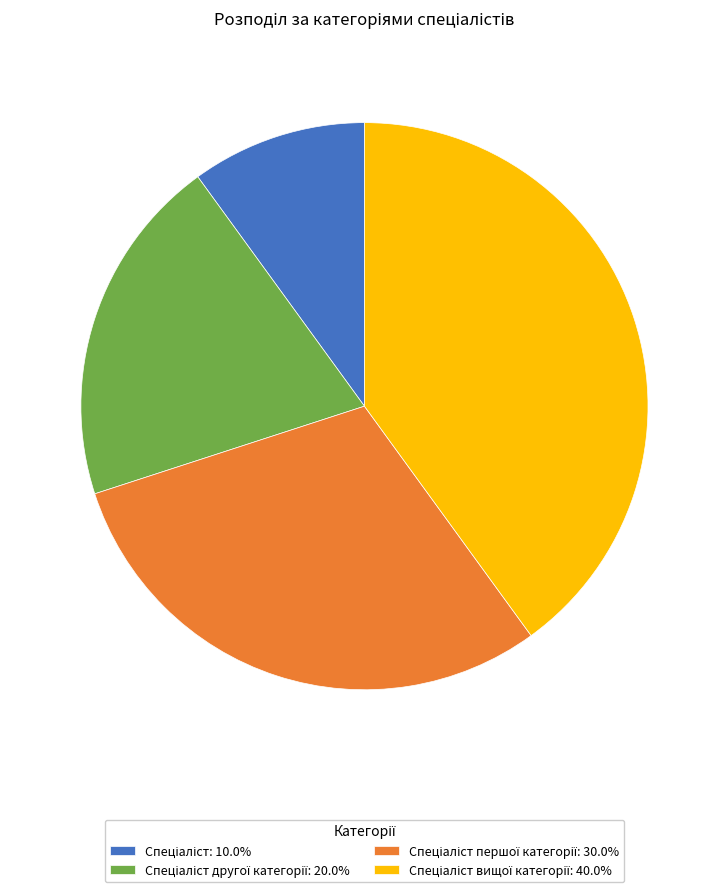

Is there any slice that represents more than half of the pie?

No